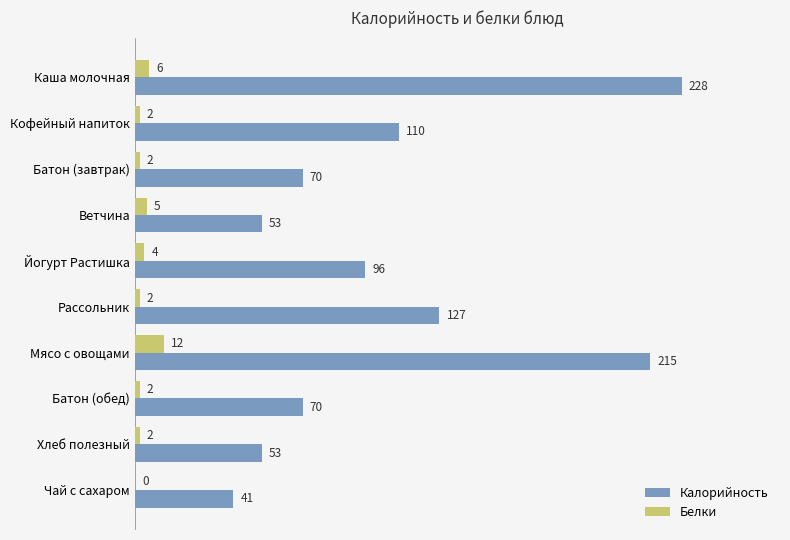

At which label is Калорийность closest to 134?

Рассольник